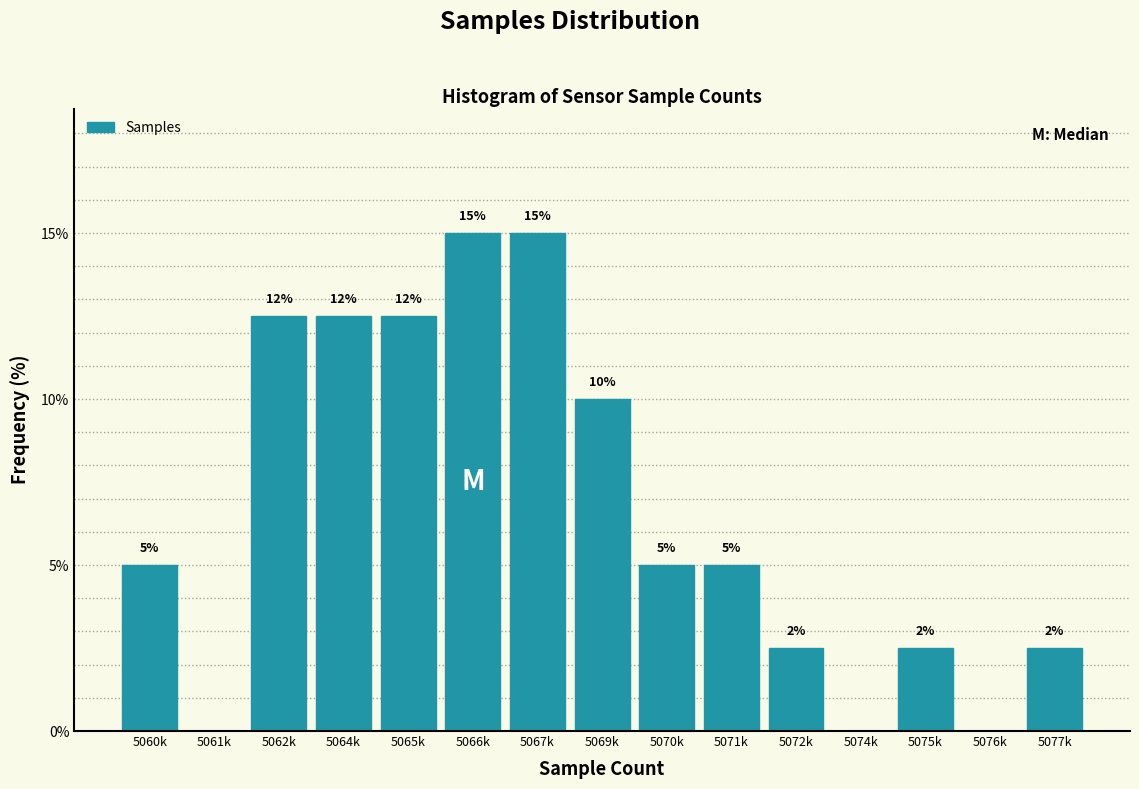

Which has a higher value, 5074k or 5066k?

5066k